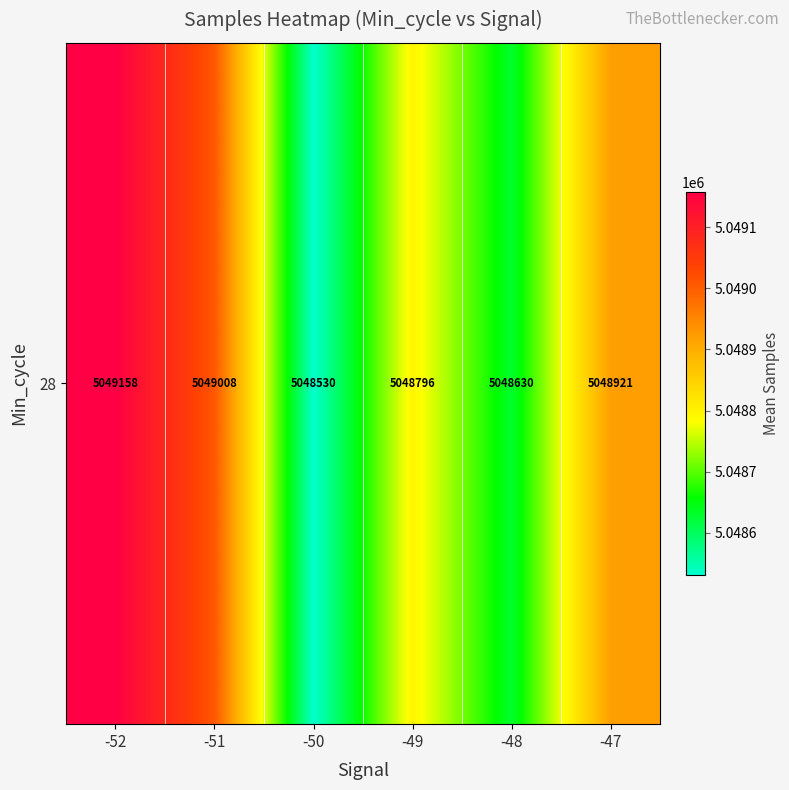

How many distinct data groups are displayed?

1